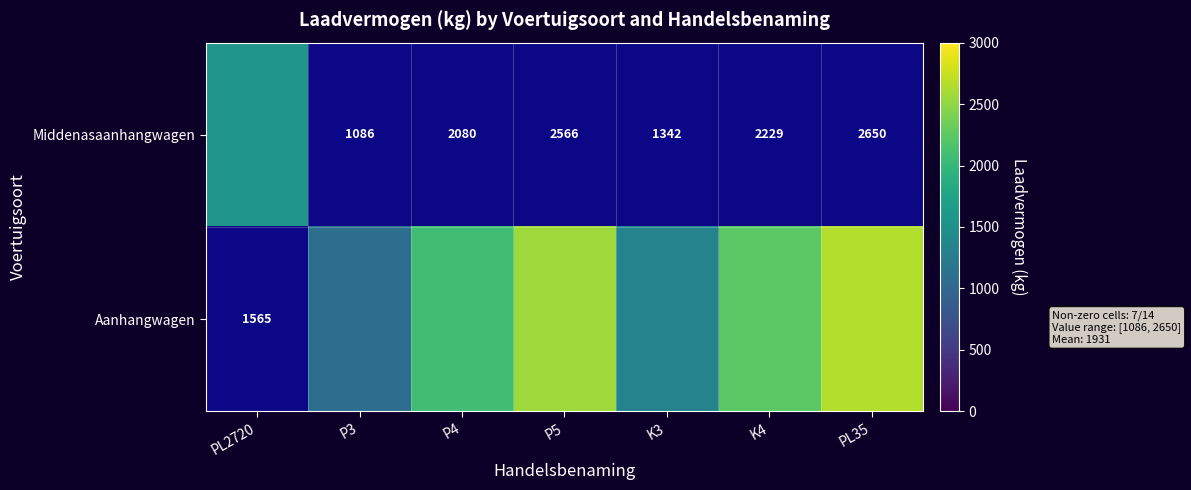

How many values in Aanhangwagen are above zero?

6